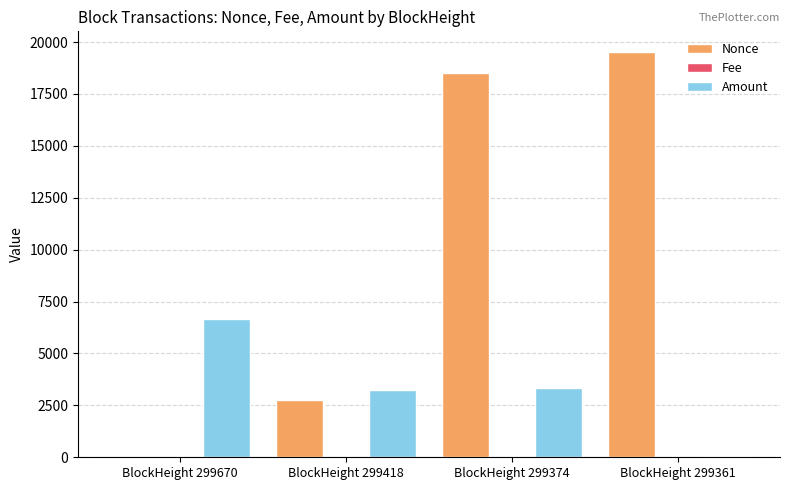

Is it true that Nonce equals 3874.2 at BlockHeight 299418?

False